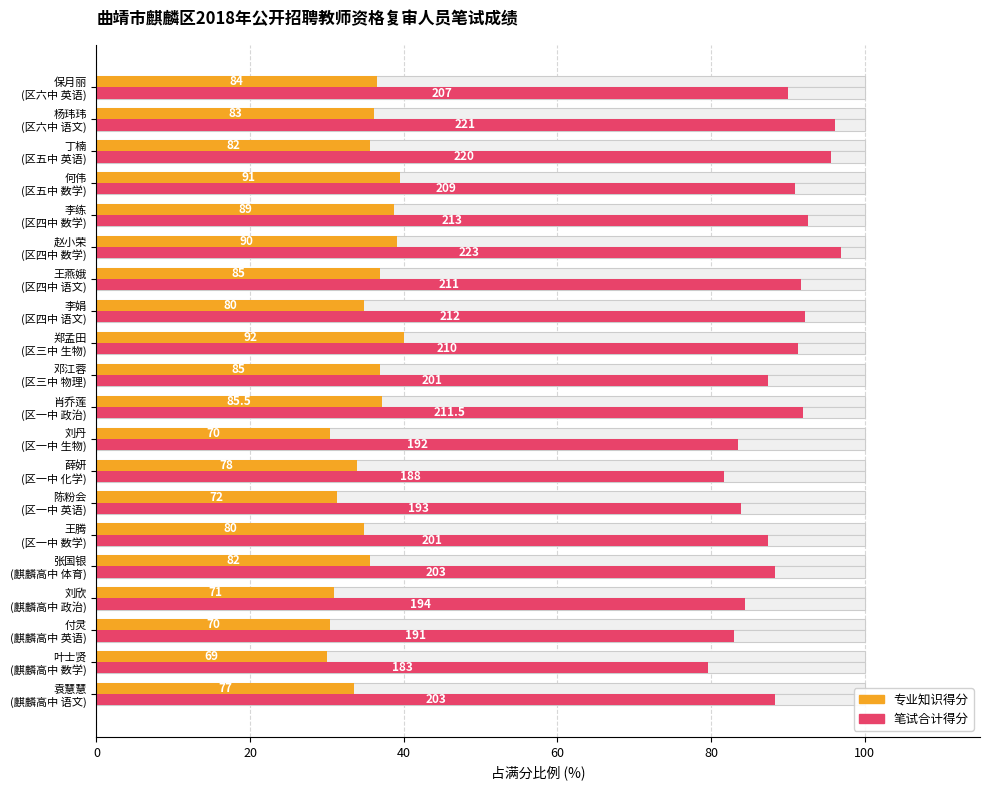

How many values in the 专业知识得分 series are below 35?

9